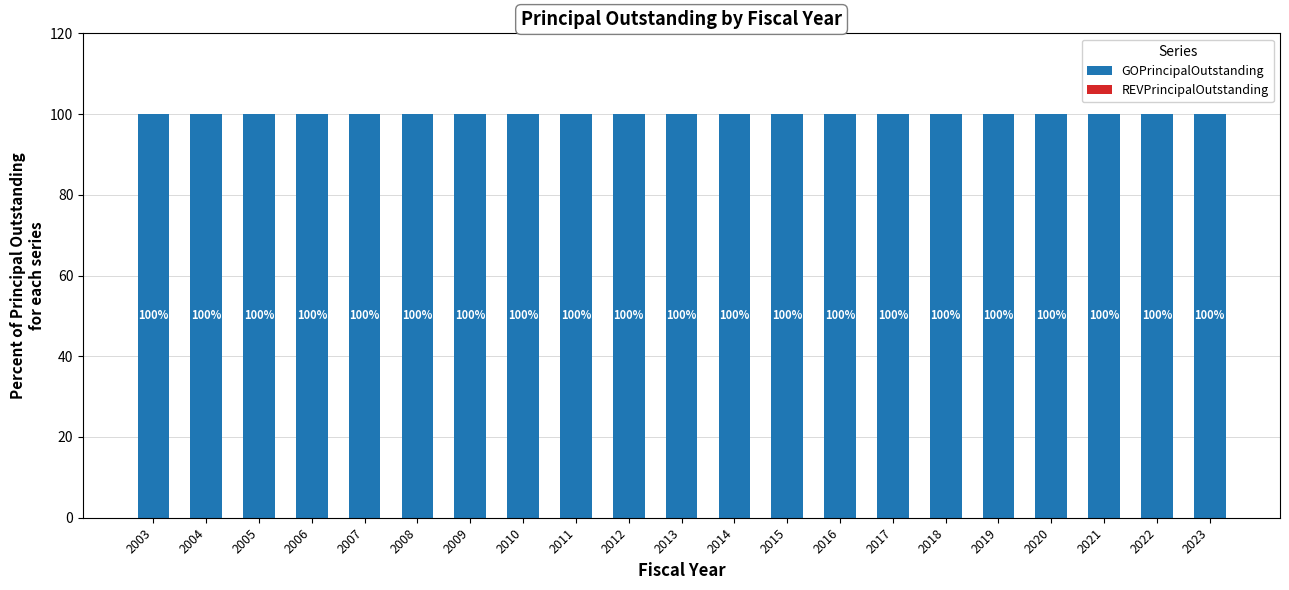

Reading right to left, extract all data points from this chart.

GOPrincipalOutstanding: 100	100	100	100	100	100	100	100	100	100	100	100	100	100	100	100	100	100	100	100	100
REVPrincipalOutstanding: 0	0	0	0	0	0	0	0	0	0	0	0	0	0	0	0	0	0	0	0	0